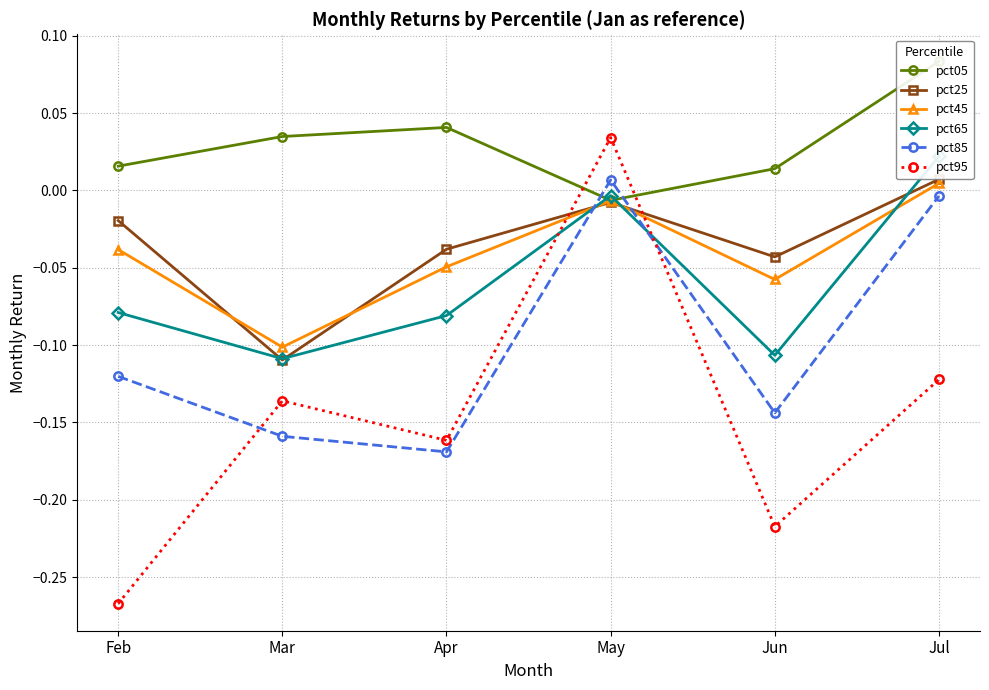

Reading left to right, transcribe all the data shown in this chart.

pct05: 0.0	0.0	0.0	-0.0	0.0	0.1
pct25: -0.0	-0.1	-0.0	-0.0	-0.0	0.0
pct45: -0.0	-0.1	-0.0	-0.0	-0.1	0.0
pct65: -0.1	-0.1	-0.1	-0.0	-0.1	0.0
pct85: -0.1	-0.2	-0.2	0.0	-0.1	-0.0
pct95: -0.3	-0.1	-0.2	0.0	-0.2	-0.1